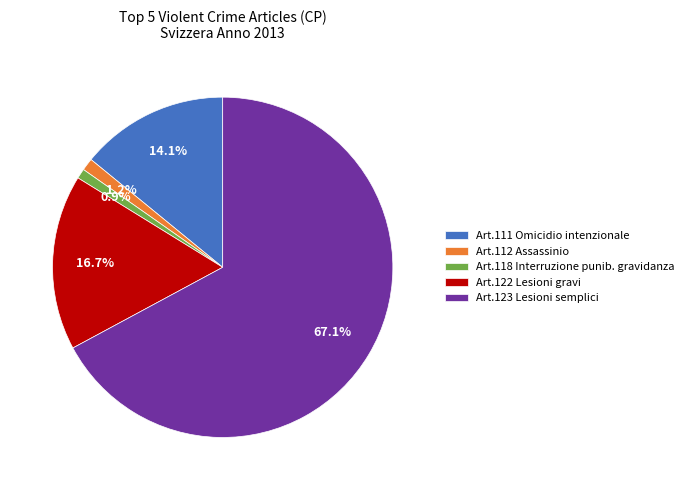

Between Art.111 Omicidio intenzionale and Art.123 Lesioni semplici, which is larger?

Art.123 Lesioni semplici